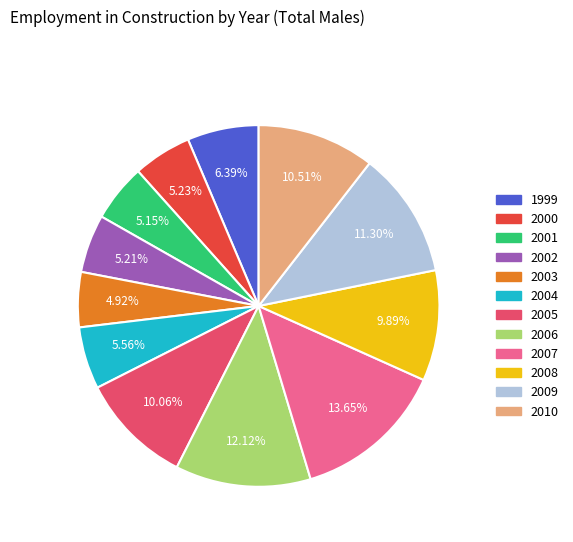

Is there any slice that represents more than half of the pie?

No